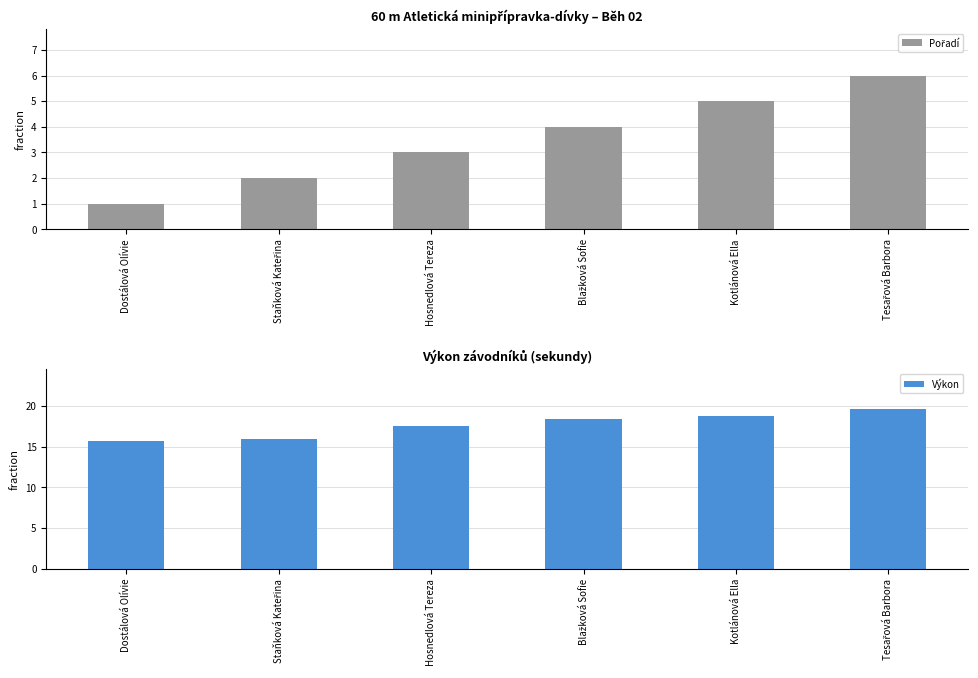

Between Staňková Kateřina and Kotlánová Ella, which is larger?

Kotlánová Ella